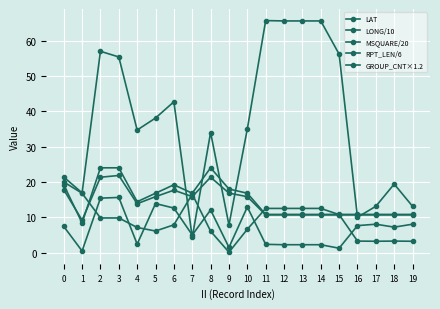

What is the minimum value for LONG/10?

0.4